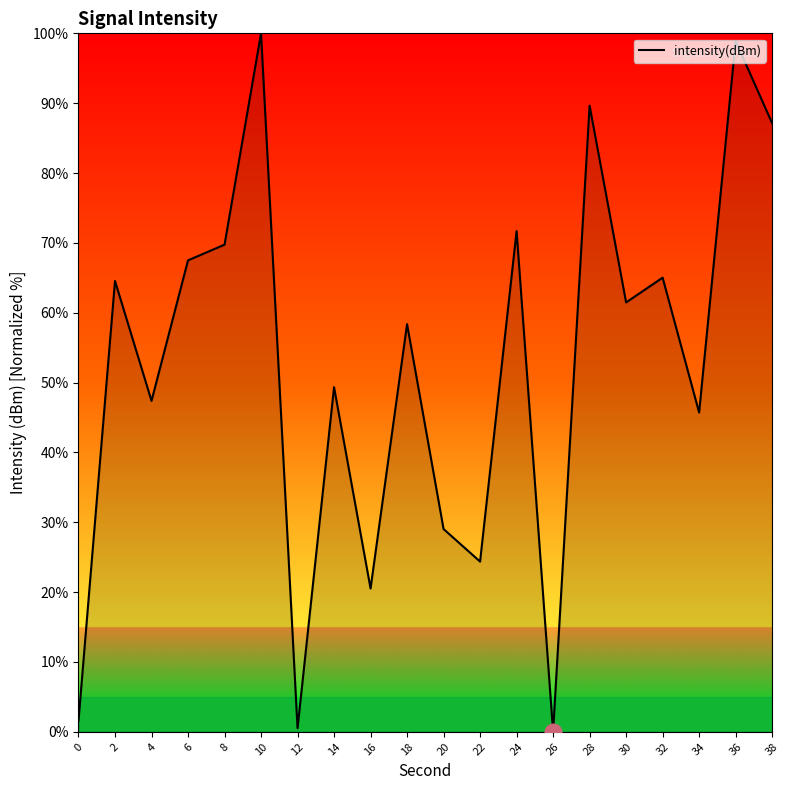

Does the chart display data point markers on the line(s)?

No